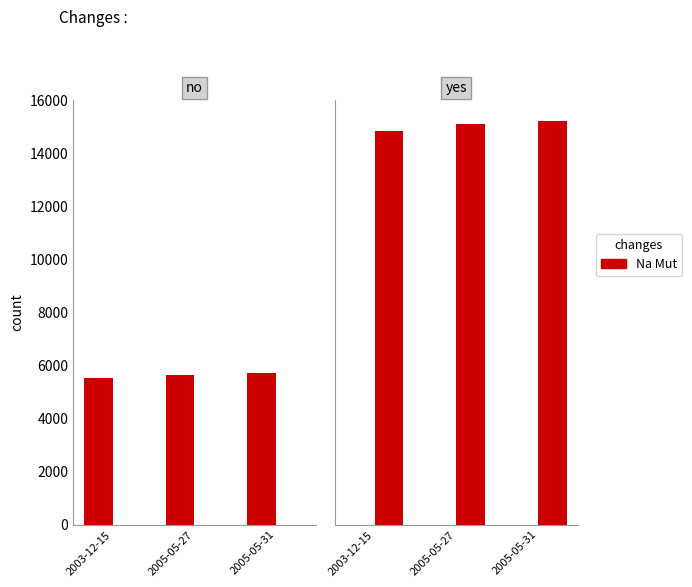

Between 2003-12-15 and 2005-05-31, which is larger?

2005-05-31